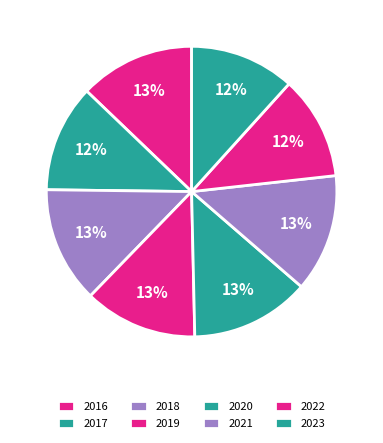

Rank the categories by value from lowest to highest.

2022, 2023, 2017, 2019, 2016, 2018, 2021, 2020